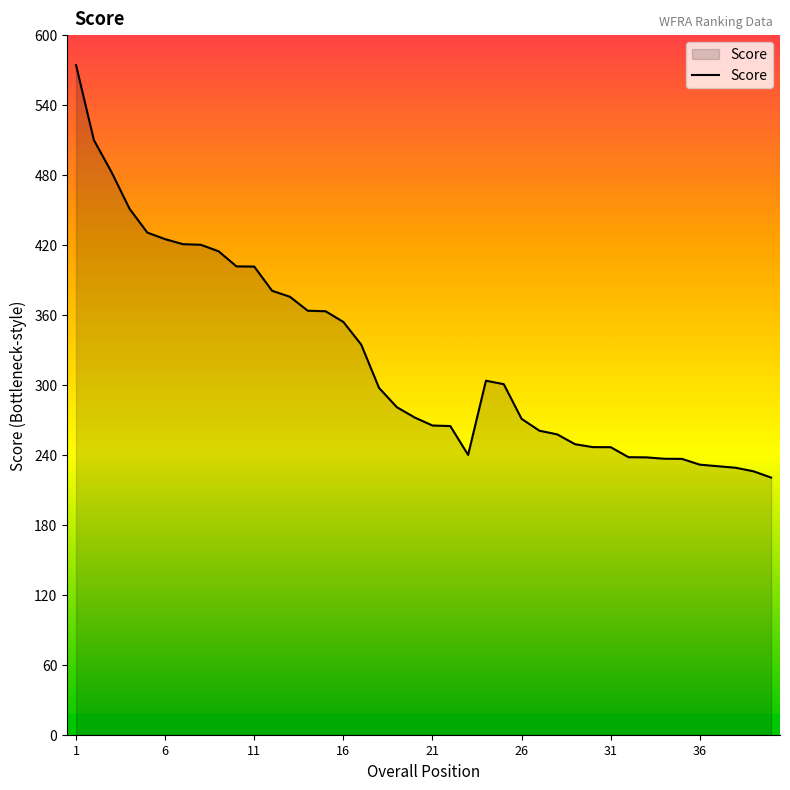

What is the difference between the maximum and minimum values?

353.7